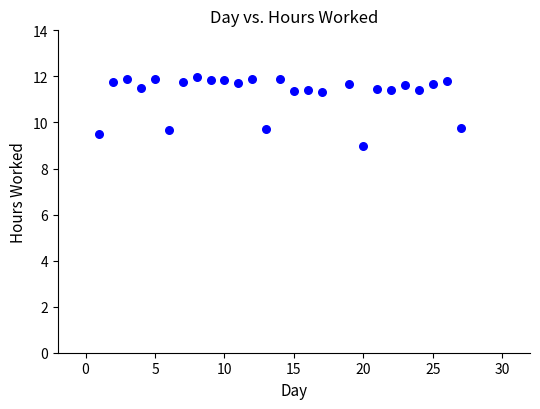

What is the range of X values (max minus min)?

26.0